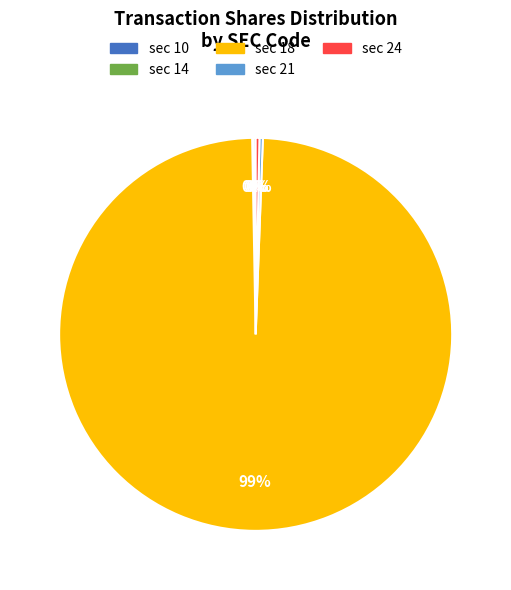

Is there a majority slice in this chart?

Yes